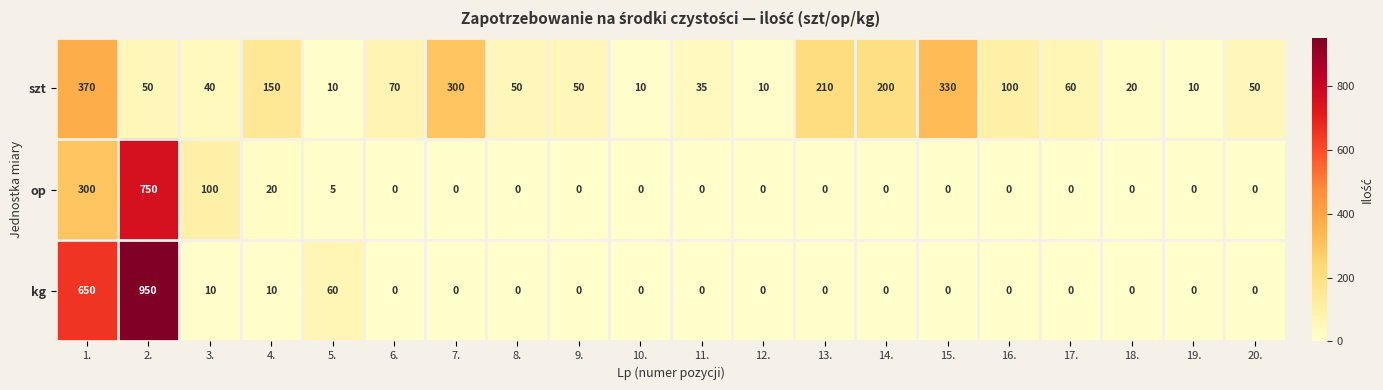

The value of szt at 12. is 13. True or false?

False